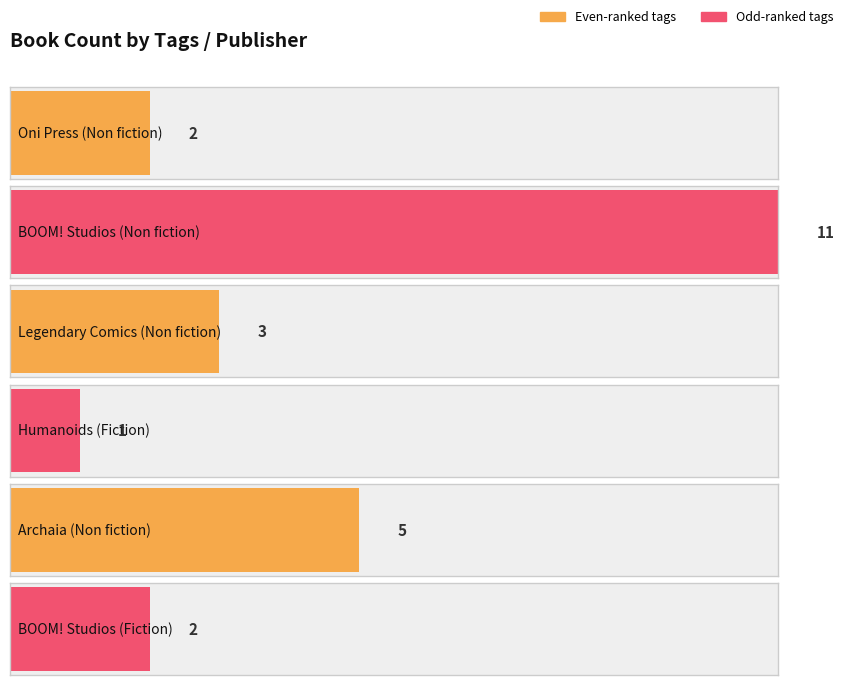

Which has a higher value, Non fiction, Legendary Comics or Non fiction, Archaia?

Non fiction, Archaia